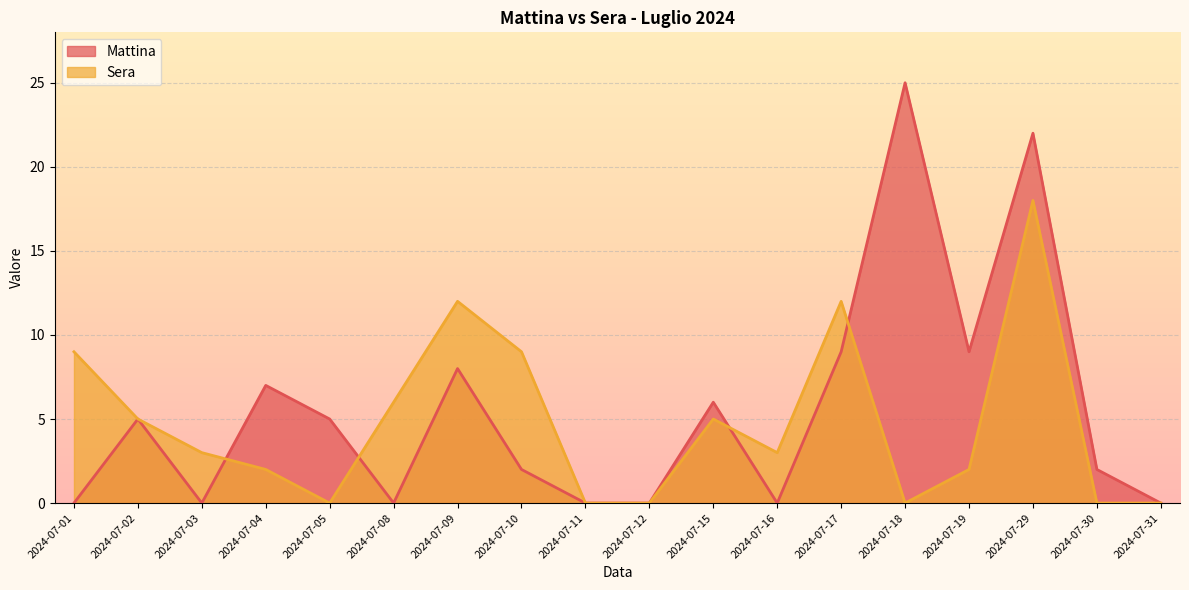

How many interior local valleys does the Sera series have?

3